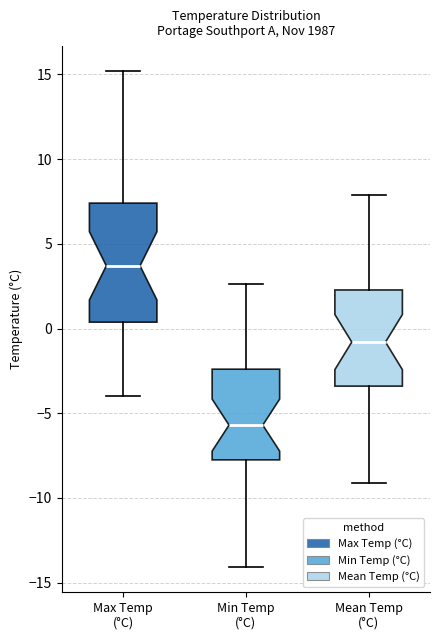

Reading left to right, read every box against the y-axis: the position of its median line, the range the box covers, and the ends of its whiskers. The values are not printed on the chart, so give them approximately, as read against the axis.

Max Temp (°C): median 3.5, box 0.5 to 7.5, whiskers -4.0 to 15.0
Min Temp (°C): median -5.5, box -7.5 to -2.5, whiskers -14.0 to 2.5
Mean Temp (°C): median -1.0, box -3.5 to 2.5, whiskers -9.0 to 8.0